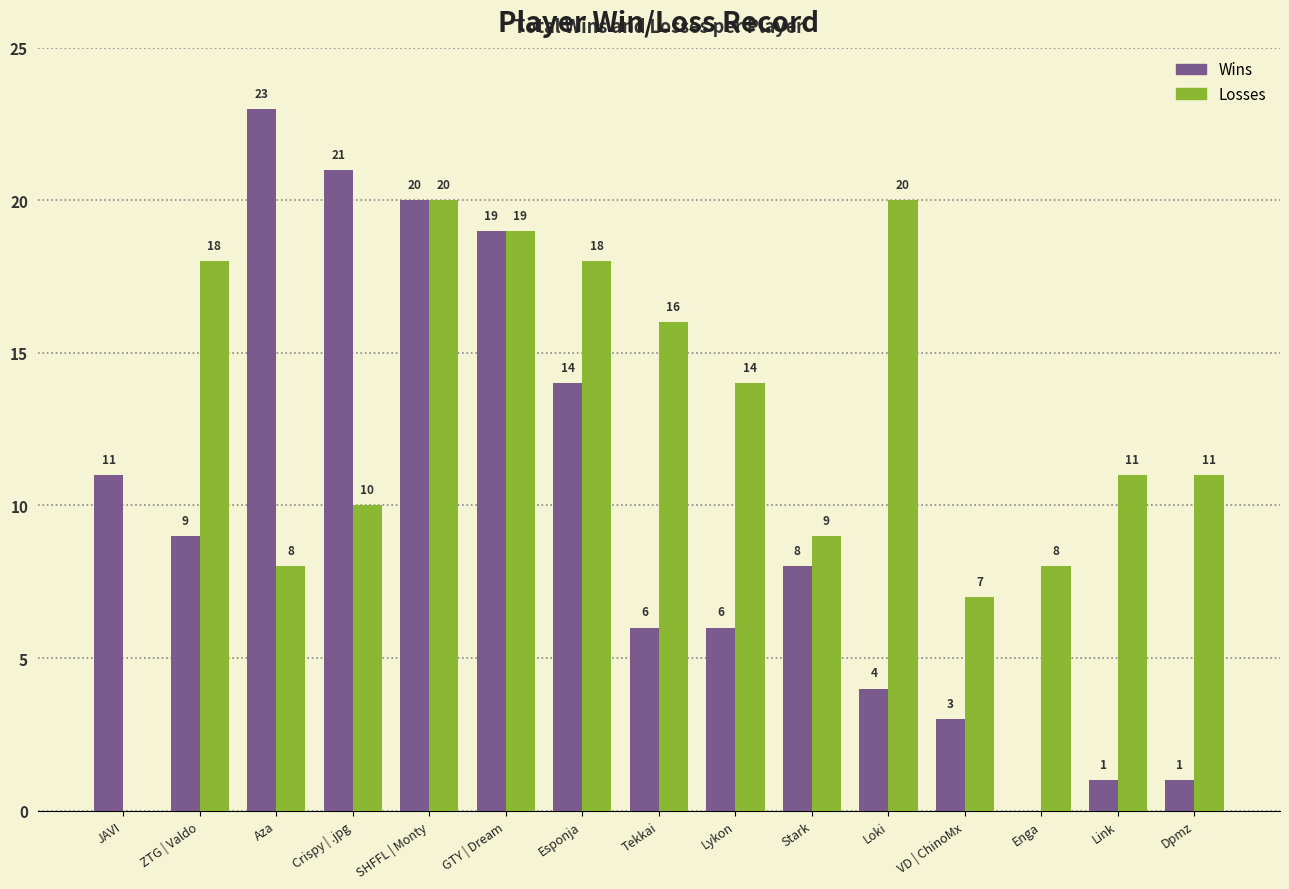

What are all the series names shown in the legend?

Wins, Losses